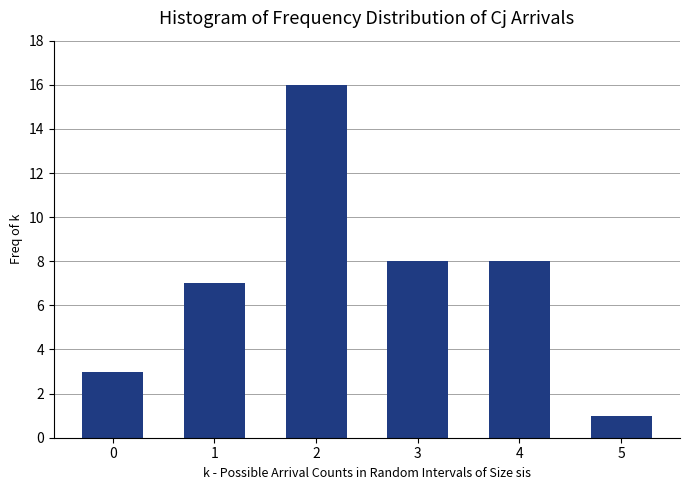

Reading left to right, extract all data points from this chart.

0=3	1=7	2=16	3=8	4=8	5=1